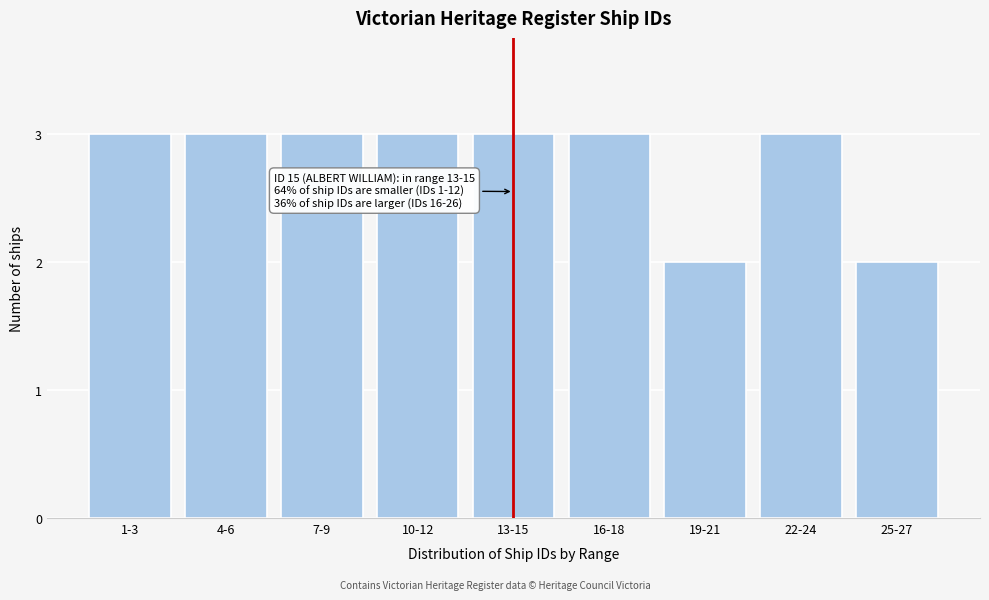

Reading left to right, transcribe all the data shown in this chart.

1-3=3	4-6=3	7-9=3	10-12=3	13-15=3	16-18=3	19-21=2	22-24=3	25-27=2